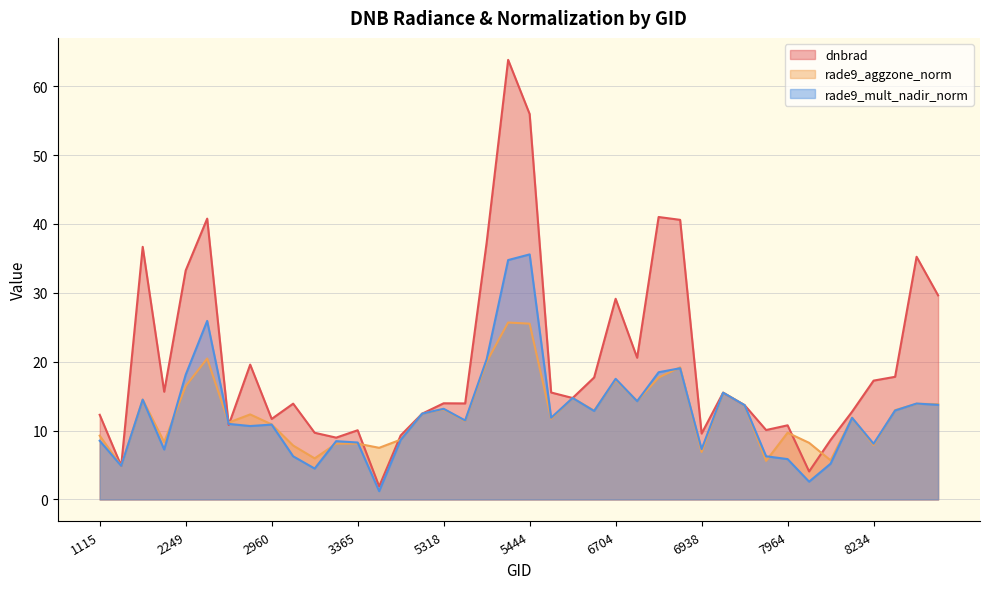

True or false: rade9_aggzone_norm has a value of 9.5 at 5390.

False